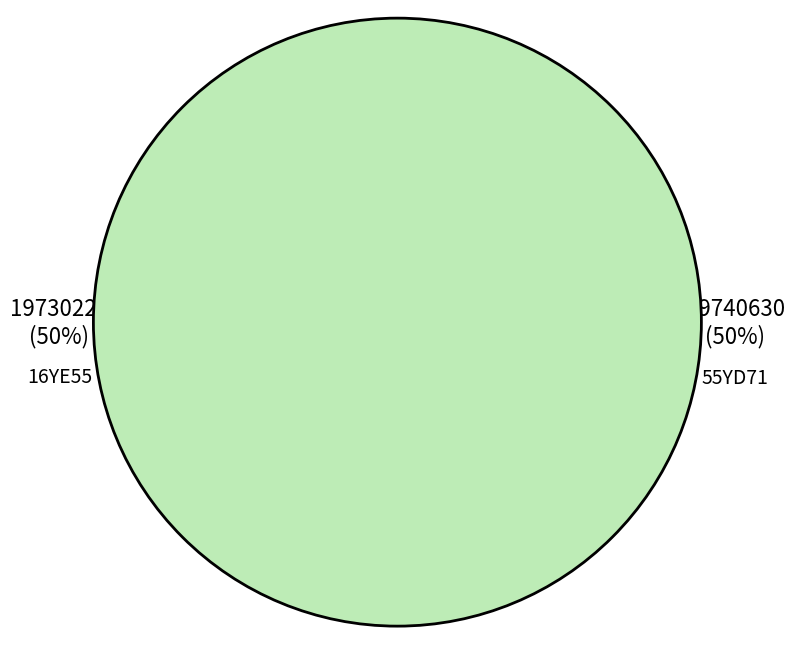

What is the largest slice in the pie chart?

55YD71